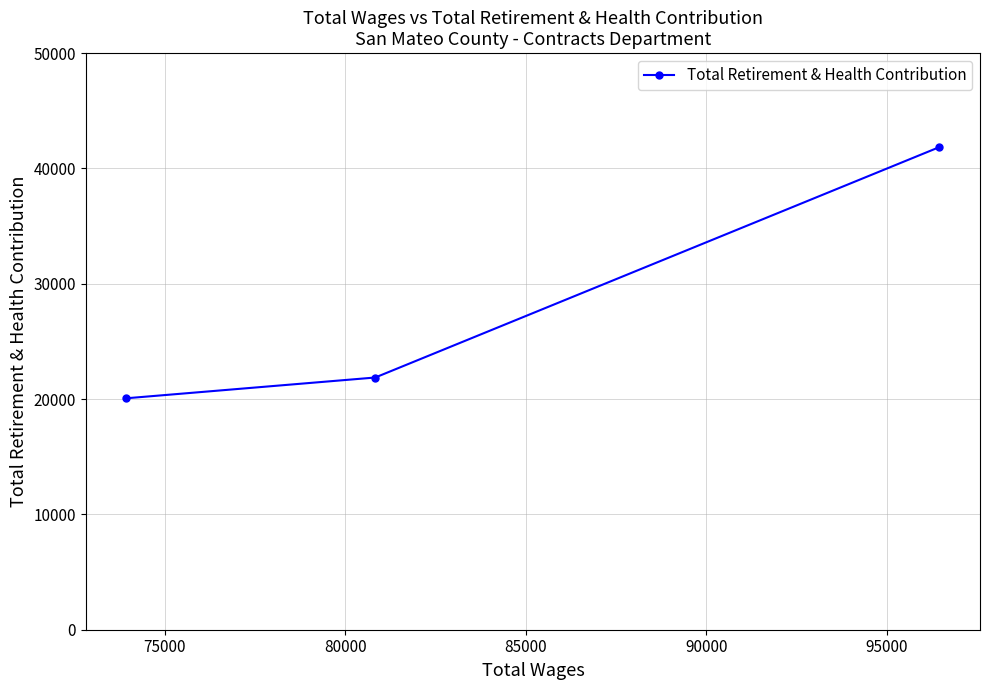

What is the difference between the maximum and second lowest values?

19979